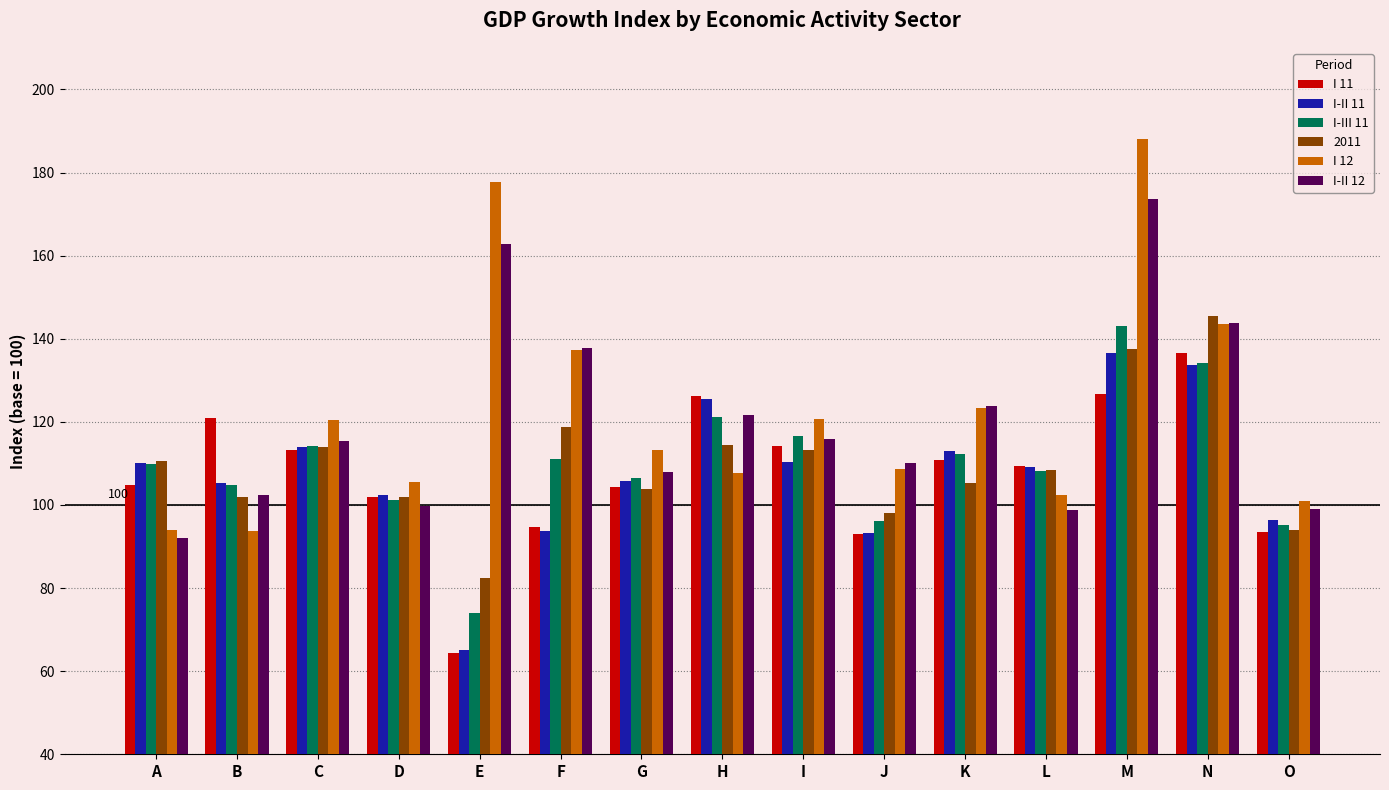

Are the bars horizontal?

No